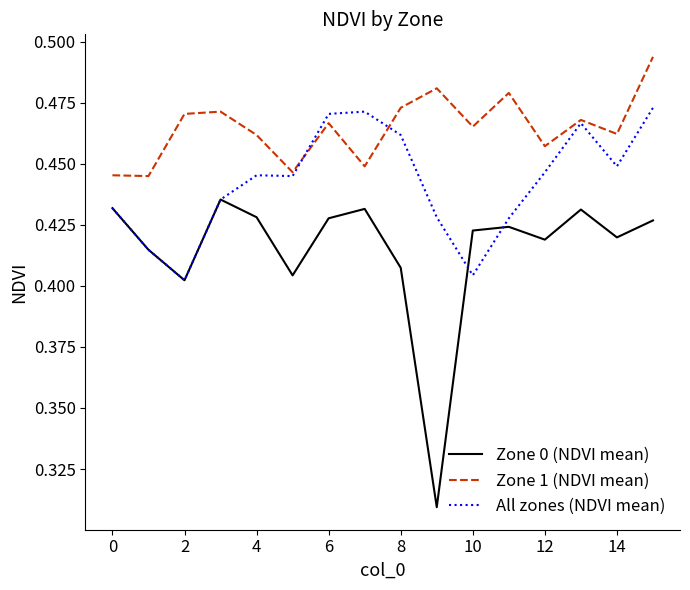

List the series in order of their peak value, lowest first.

Zone 0 (NDVI mean), All zones (NDVI mean), Zone 1 (NDVI mean)